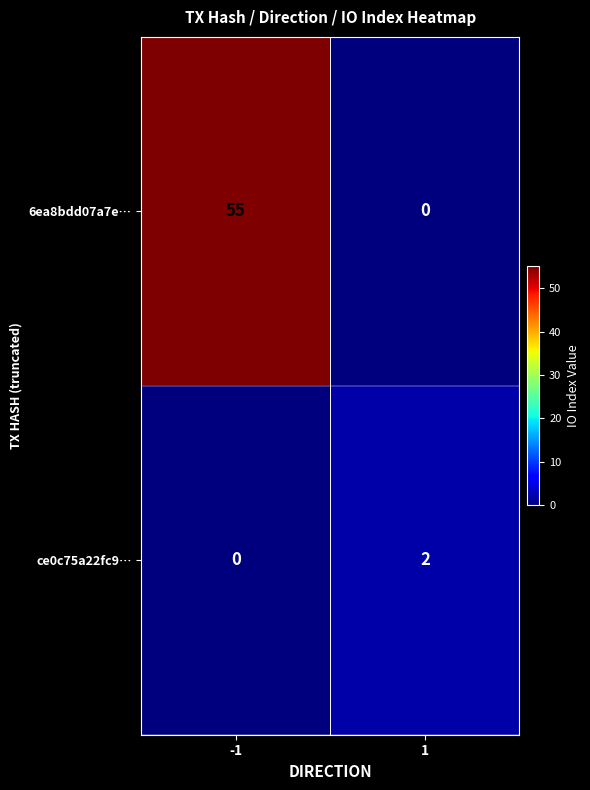

What is the greatest value displayed?

55